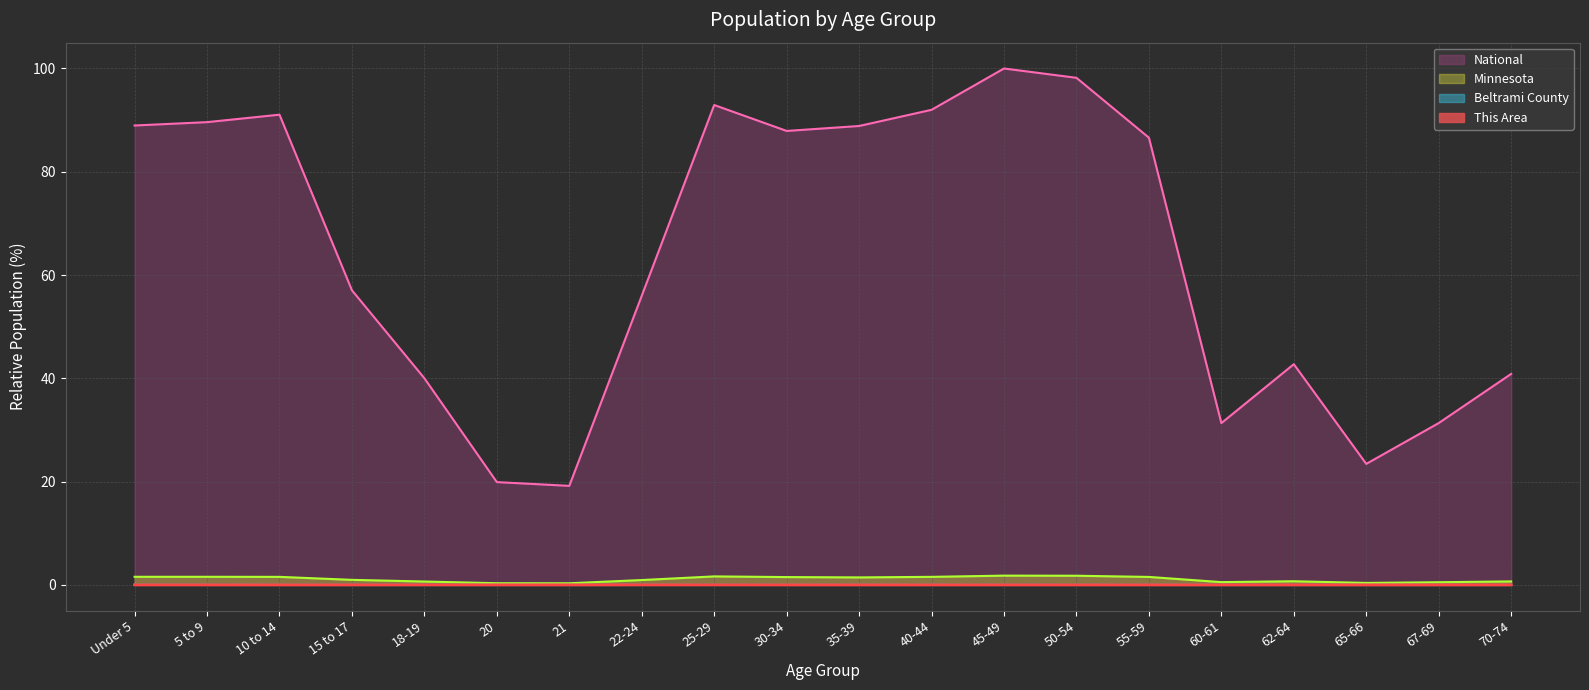

Which category has the highest value in the National series?

45-49